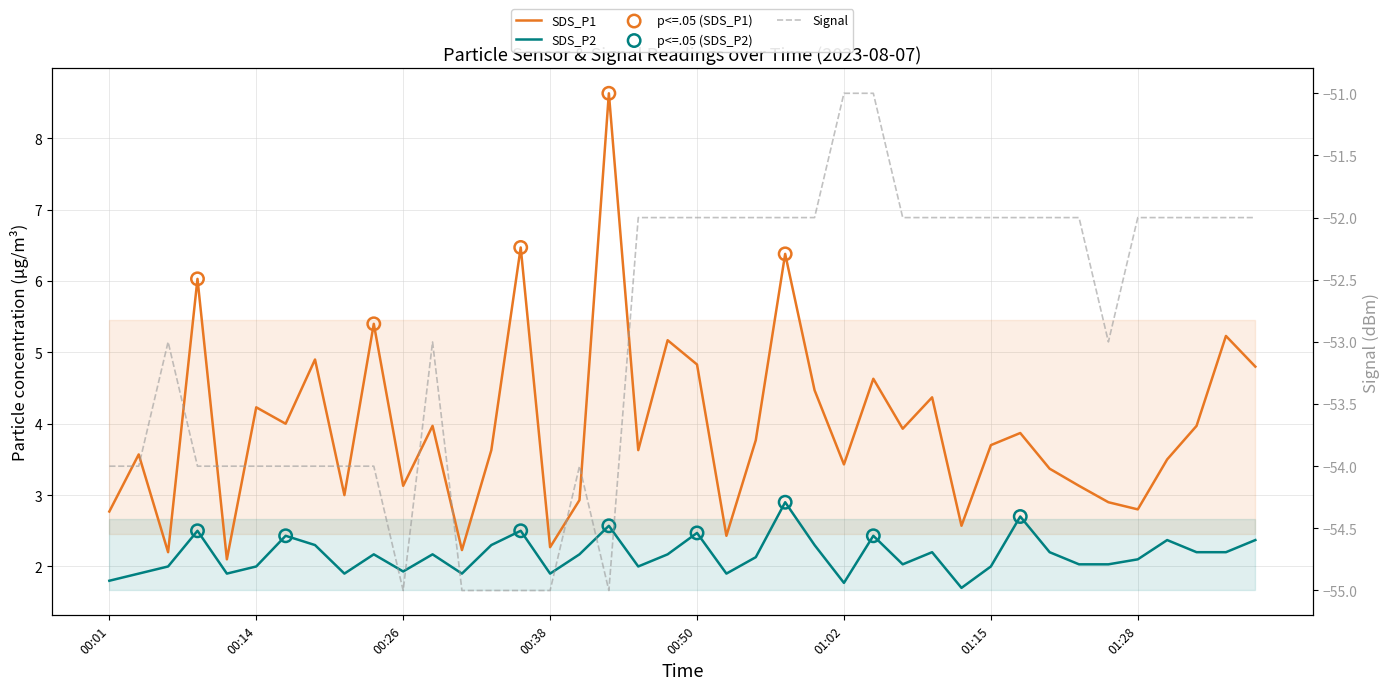

Which series contains the lowest Y value?

Signal